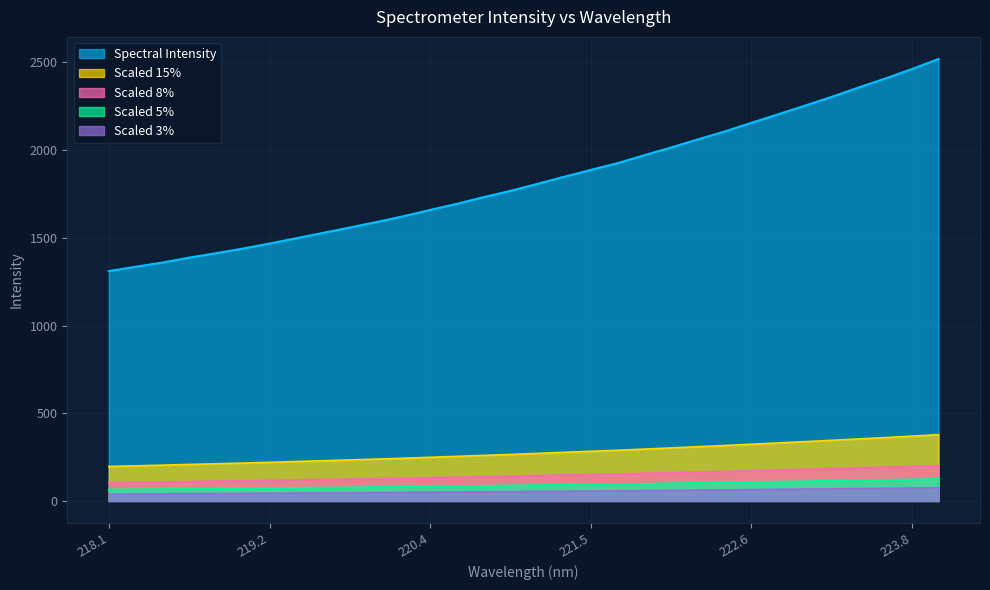

What is the label of the 16th point from the right?

221.1174